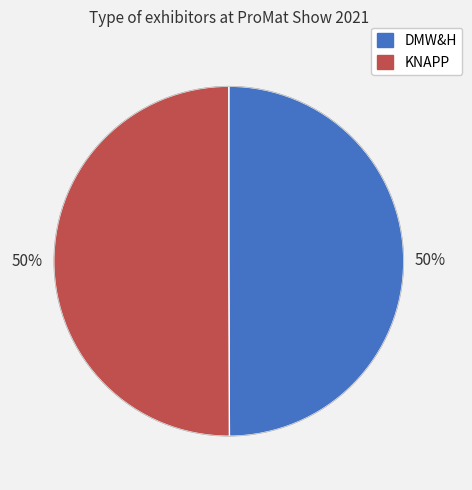

To the nearest percent, what portion does KNAPP represent?

50%